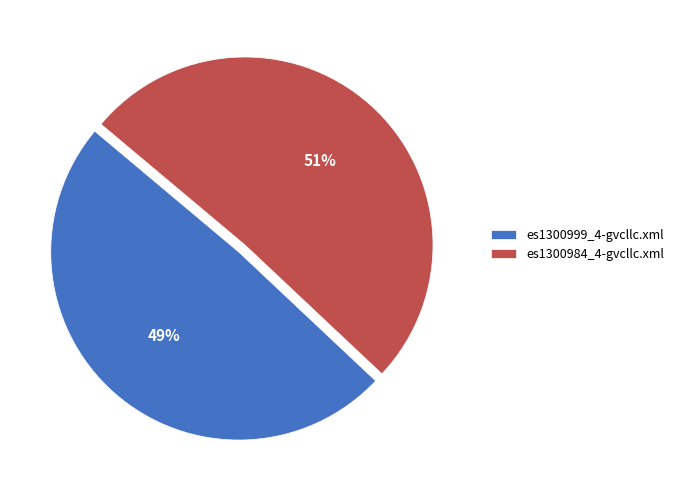

The es1300999_4-gvcllc.xml slice represents 49% of the pie. True or false?

True